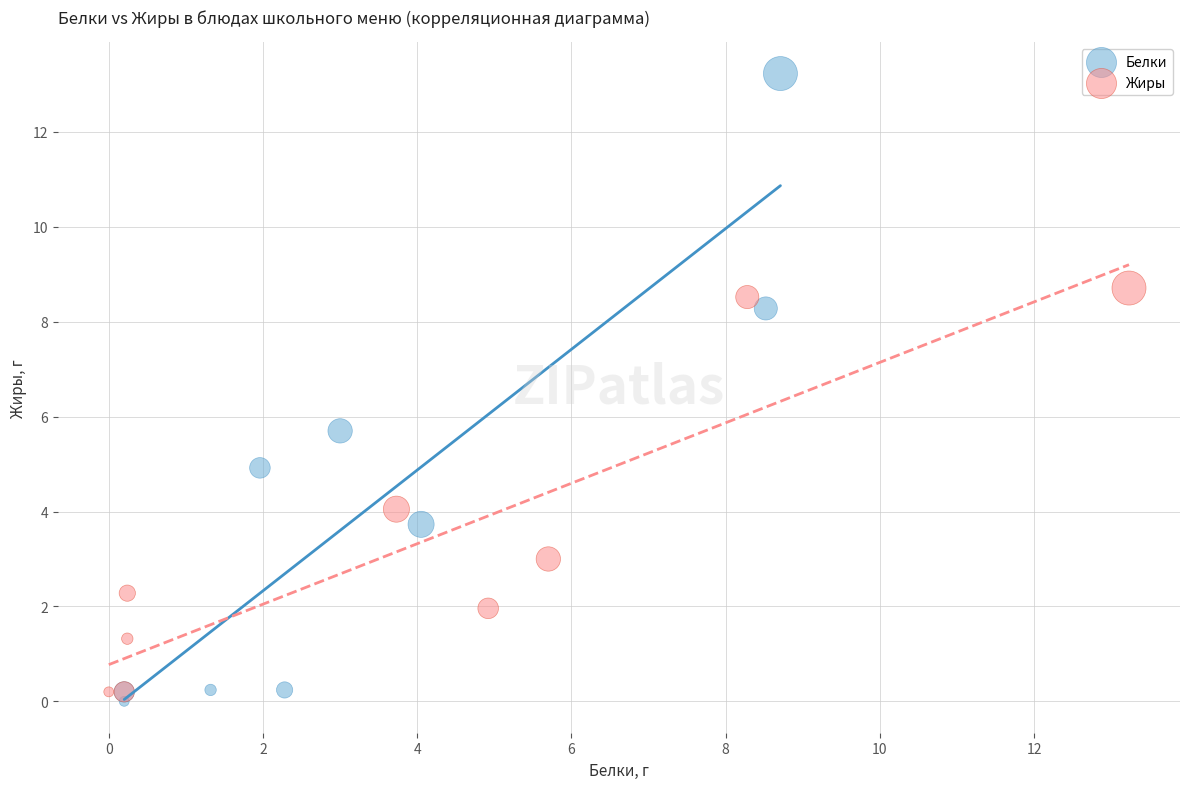

What are all the series names shown in the legend?

Белки, Жиры